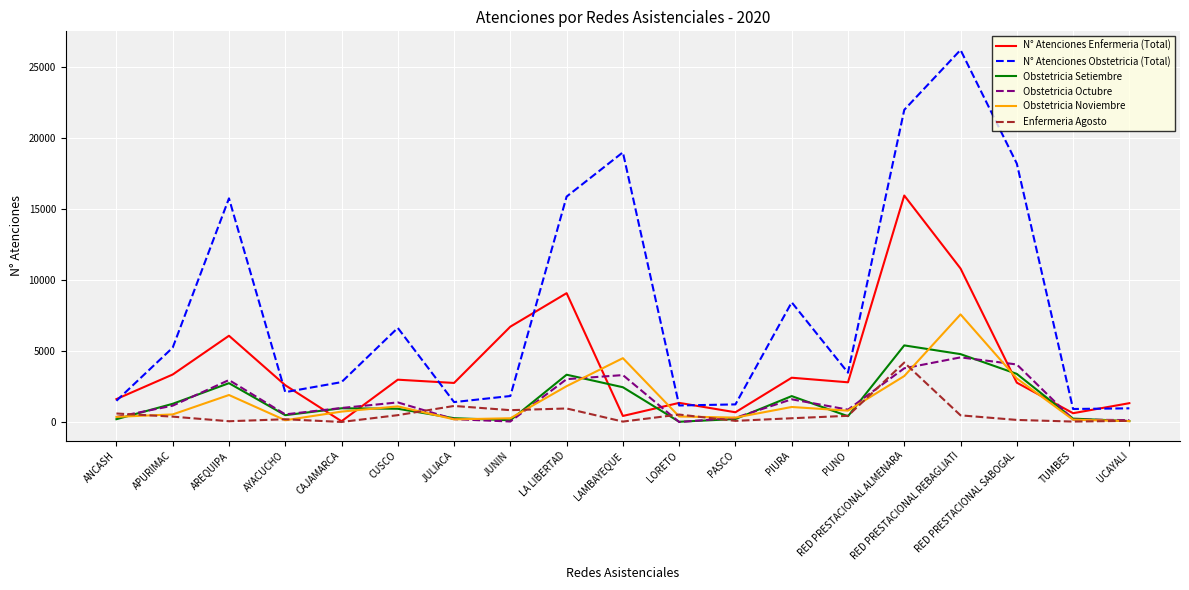

The value of Enfermeria Agosto at RED PRESTACIONAL ALMENARA is 6373. True or false?

False